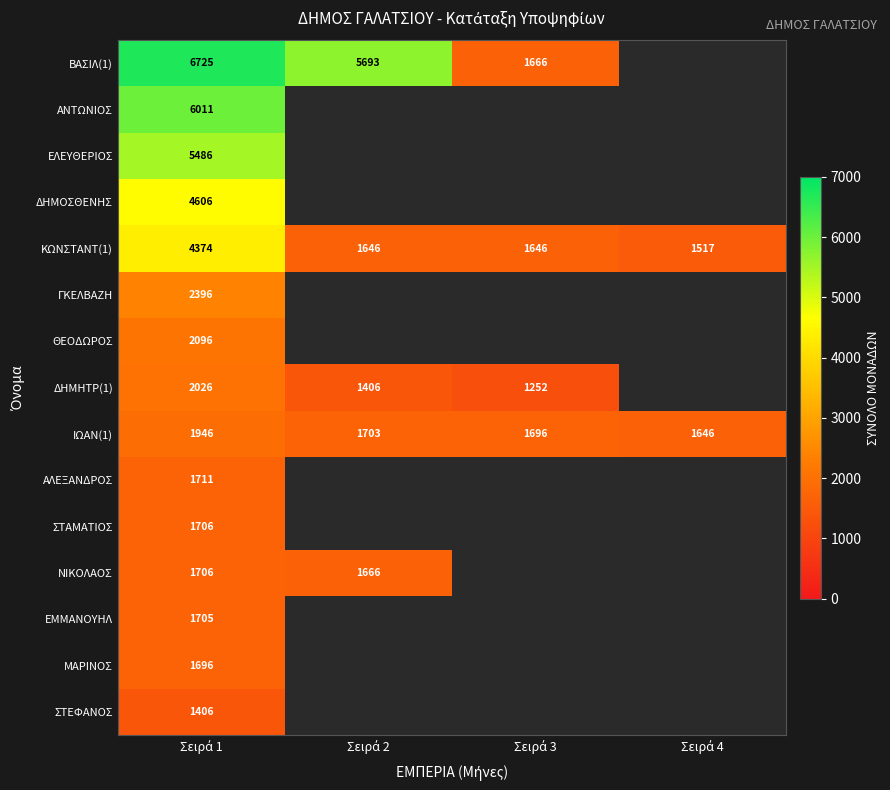

What is the spread (max minus min) of values at Σειρά 1?

5319.0